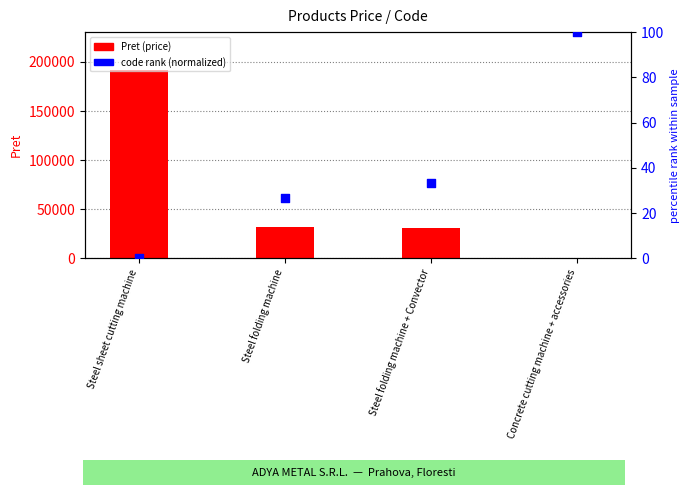

Which series has the largest total across all categories?

Pret (price)